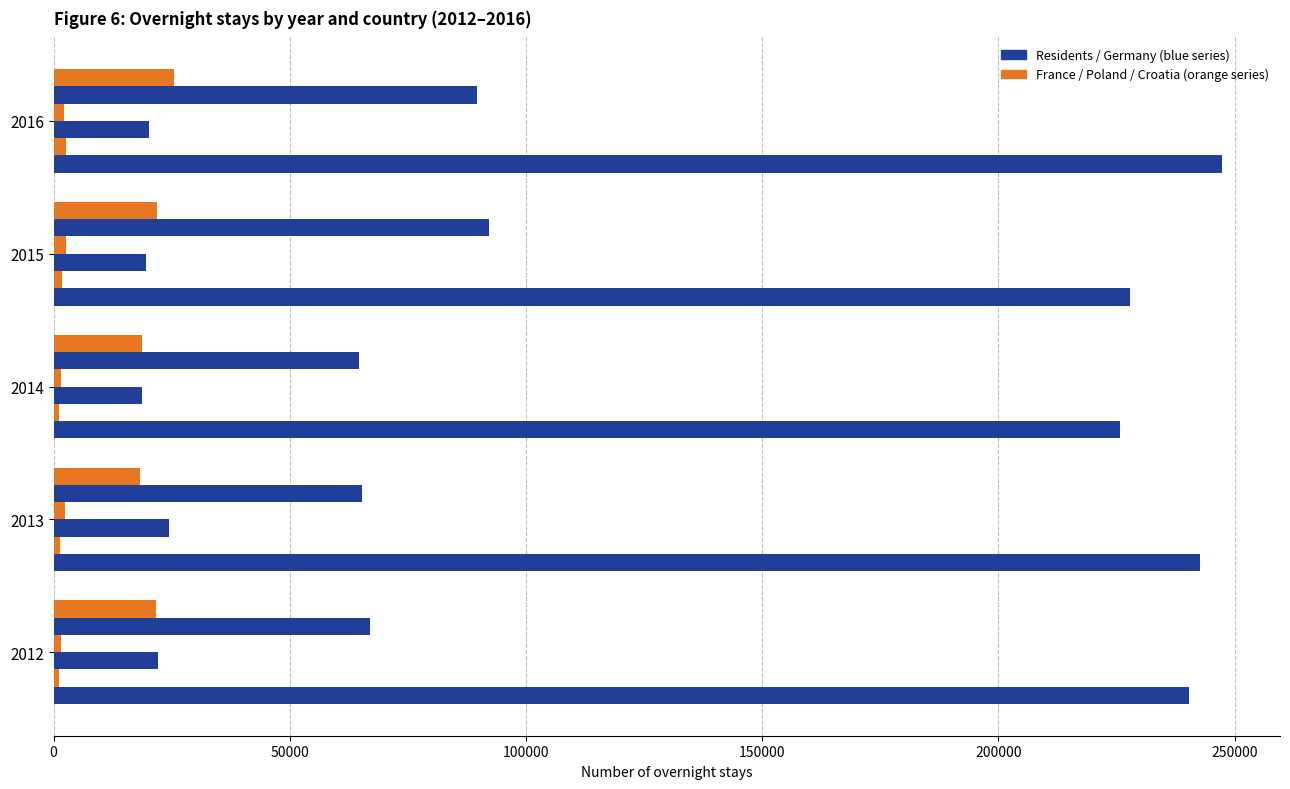

Count the number of categories in the chart.

5